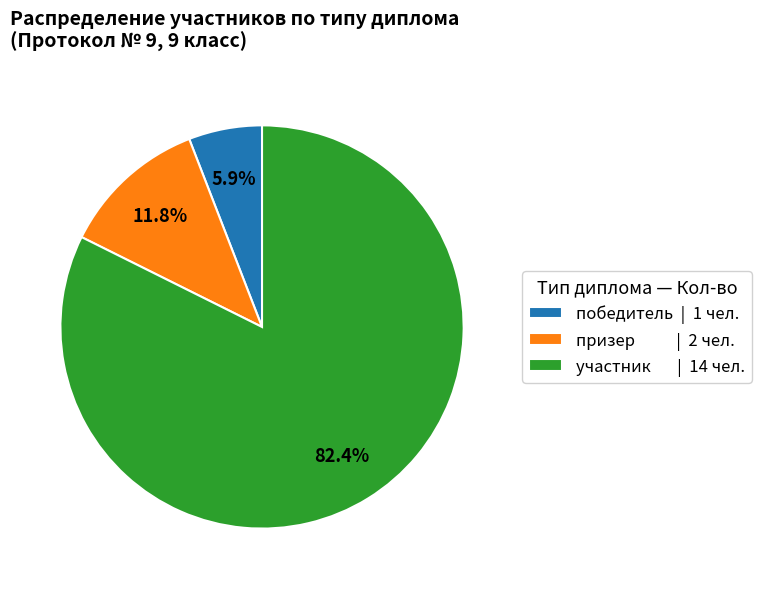

Rank the categories by value from highest to lowest.

участник, призер, победитель